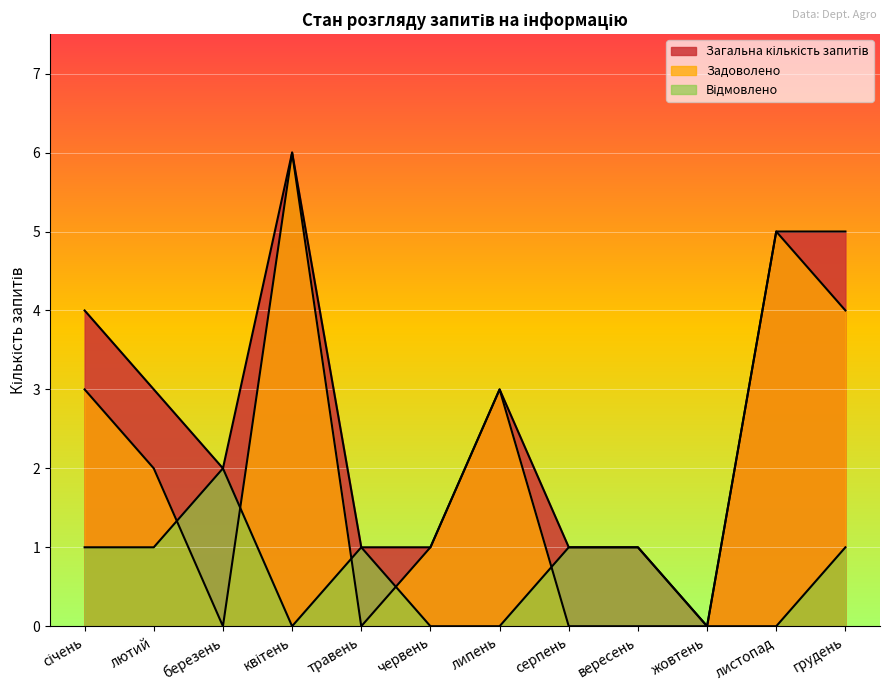

Is the value of Загальна кількість запитів at серпень greater than the value of Задоволено at березень?

Yes